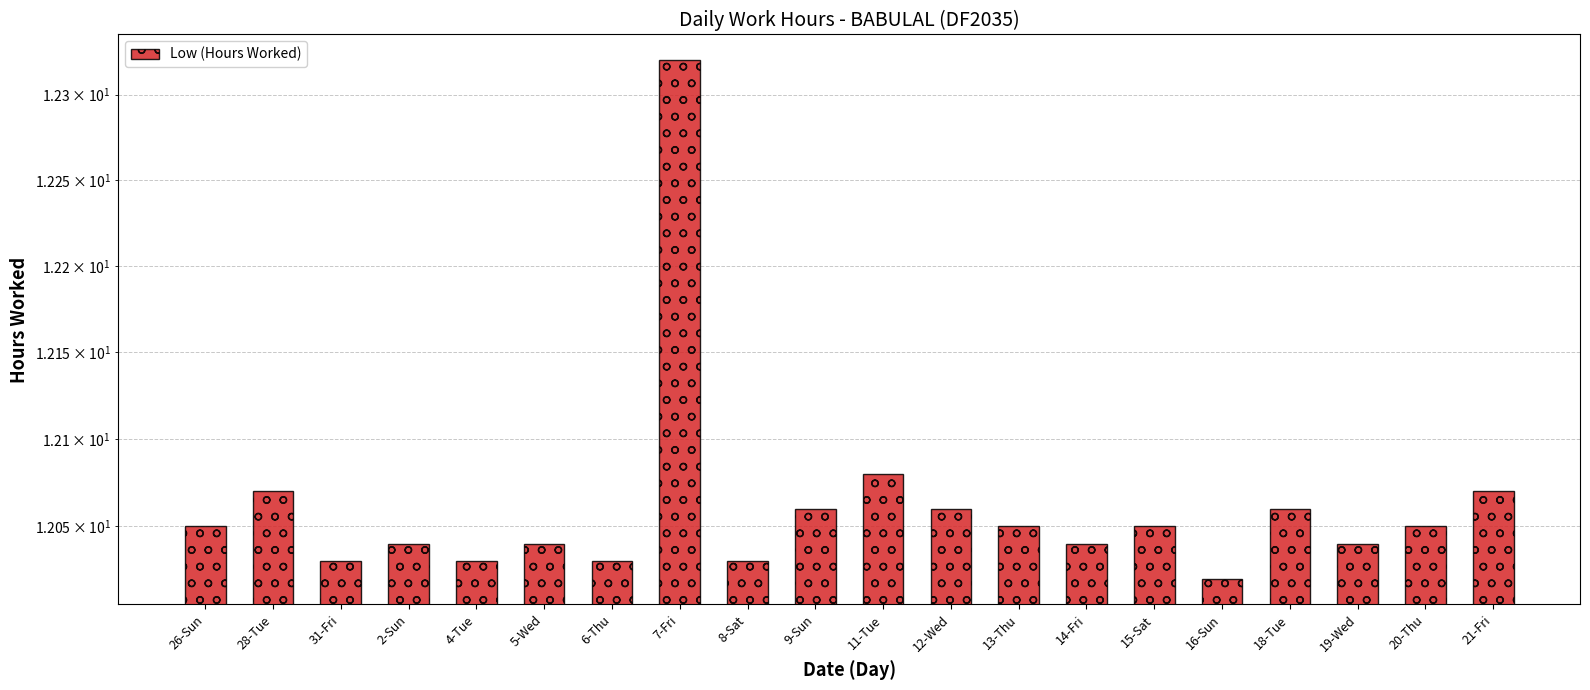

List the labels in order of value, smallest first.

16-Sun, 31-Fri, 4-Tue, 6-Thu, 8-Sat, 2-Sun, 5-Wed, 14-Fri, 19-Wed, 26-Sun, 13-Thu, 15-Sat, 20-Thu, 9-Sun, 12-Wed, 18-Tue, 28-Tue, 21-Fri, 11-Tue, 7-Fri